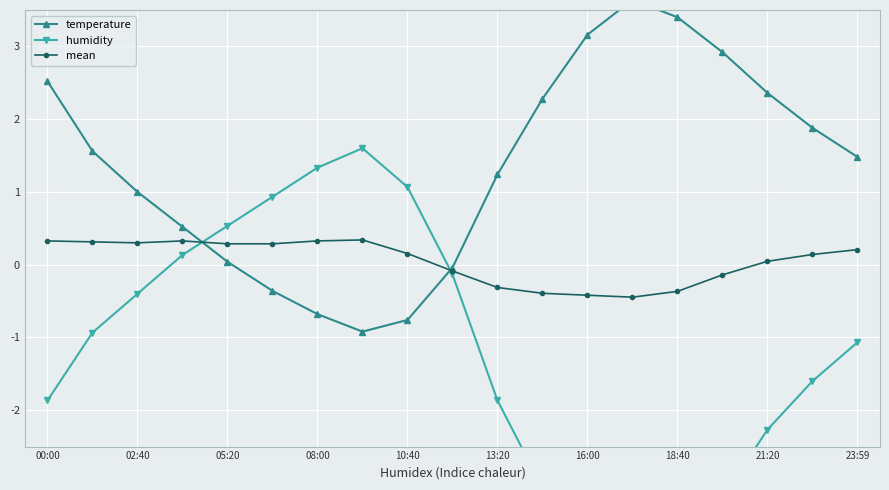

Where is the first local maximum for temperature?

13